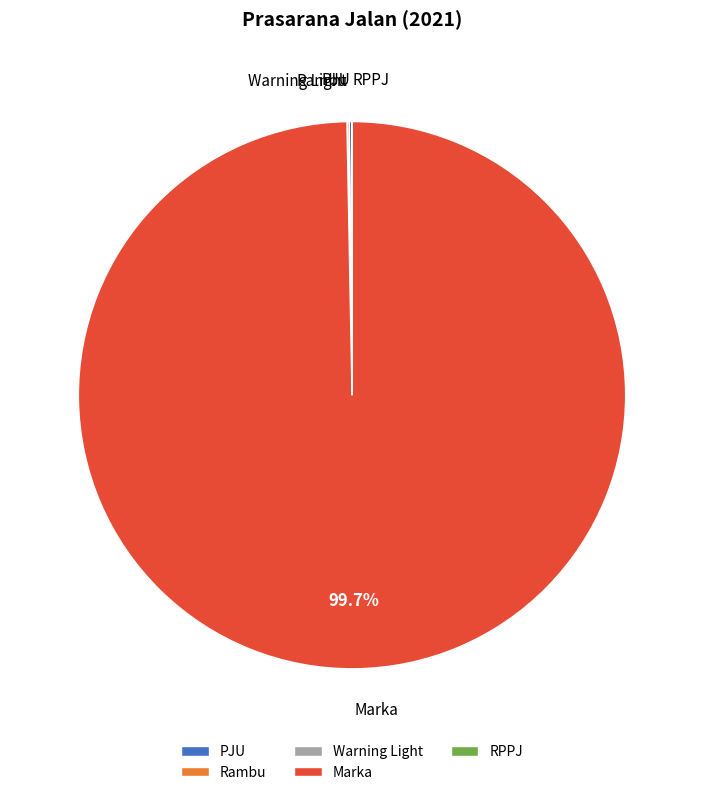

Which slice represents more than half of the pie?

Marka